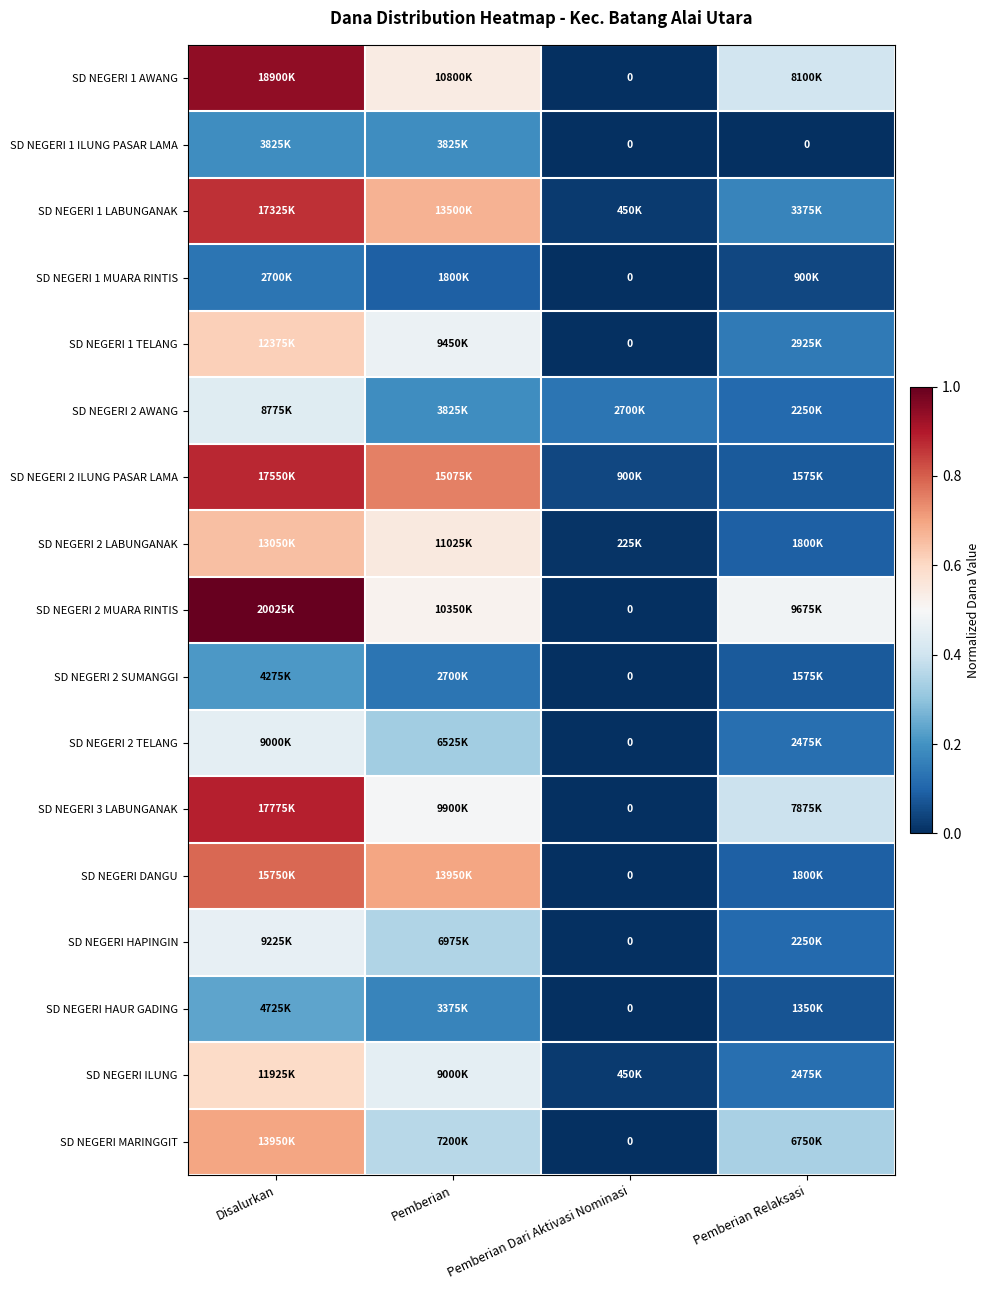

At Pemberian Dari Aktivasi Nominasi, list the series in order from largest to smallest.

SD NEGERI 2 AWANG, SD NEGERI 2 ILUNG PASAR LAMA, SD NEGERI 1 LABUNGANAK, SD NEGERI ILUNG, SD NEGERI 2 LABUNGANAK, SD NEGERI 1 AWANG, SD NEGERI 1 ILUNG PASAR LAMA, SD NEGERI 1 MUARA RINTIS, SD NEGERI 1 TELANG, SD NEGERI 2 MUARA RINTIS, SD NEGERI 2 SUMANGGI, SD NEGERI 2 TELANG, SD NEGERI 3 LABUNGANAK, SD NEGERI DANGU, SD NEGERI HAPINGIN, SD NEGERI HAUR GADING, SD NEGERI MARINGGIT